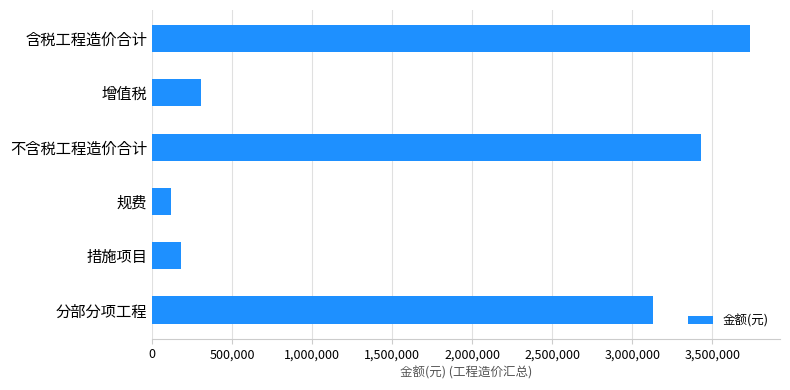

Reading top to bottom, what are all the values shown in this chart?

含税工程造价合计=3736279.6	增值税=308500.2	不含税工程造价合计=3427779.5	规费=120528.8	措施项目=179099.6	分部分项工程=3128151.1